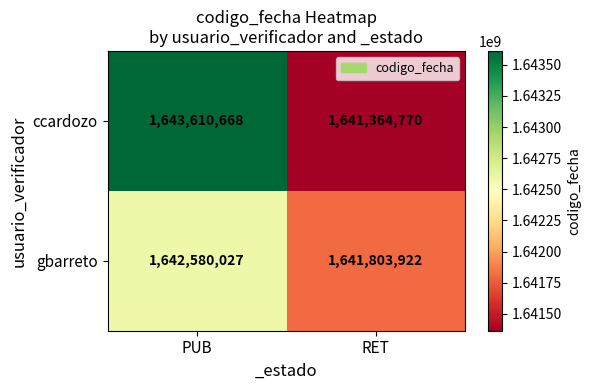

How many series are shown in this chart?

2